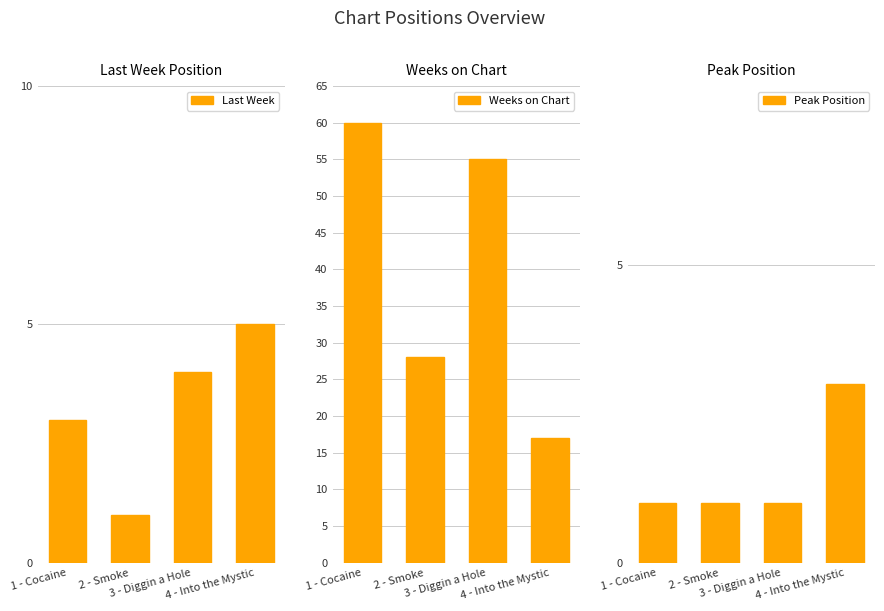

Count the number of data series in this chart.

3